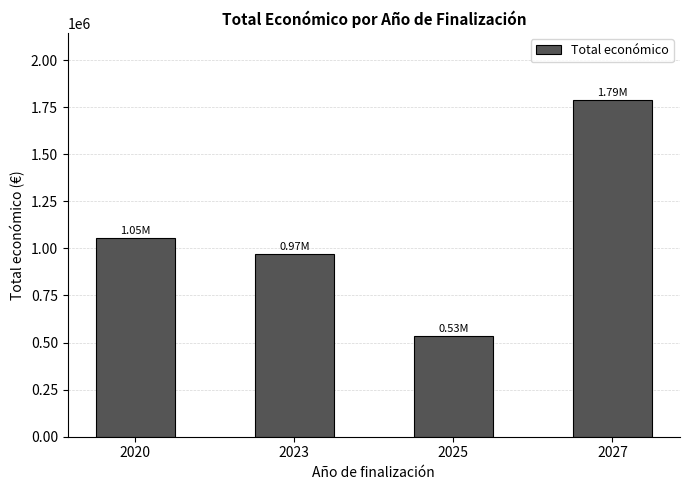

Which category has the lowest value across all series?

2025